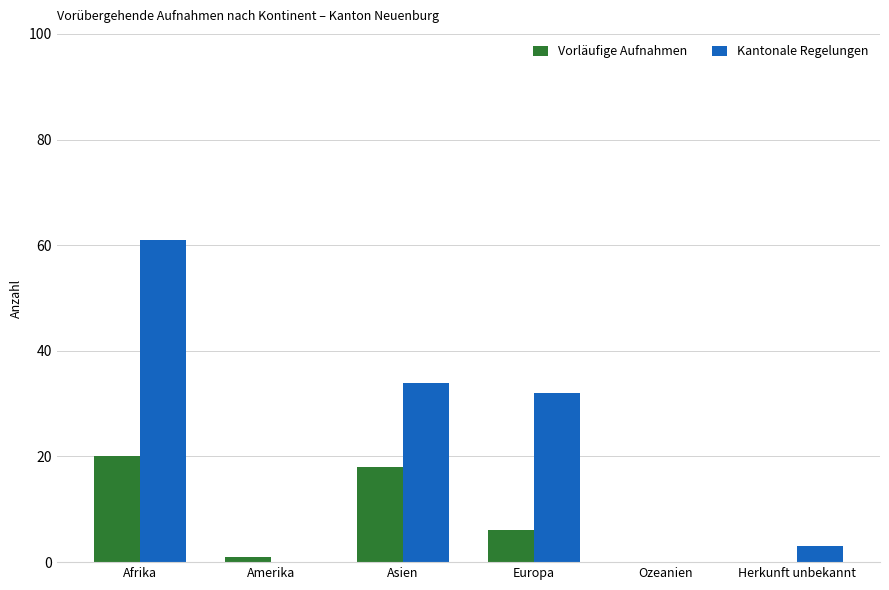

Is it true that Kantonale Regelungen equals 54 at Asien?

False